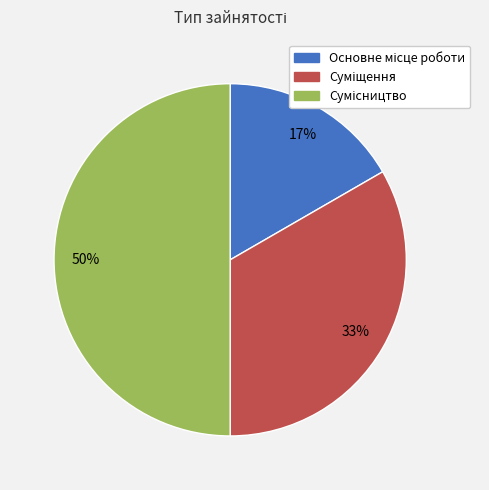

How many slices are in this pie chart?

3